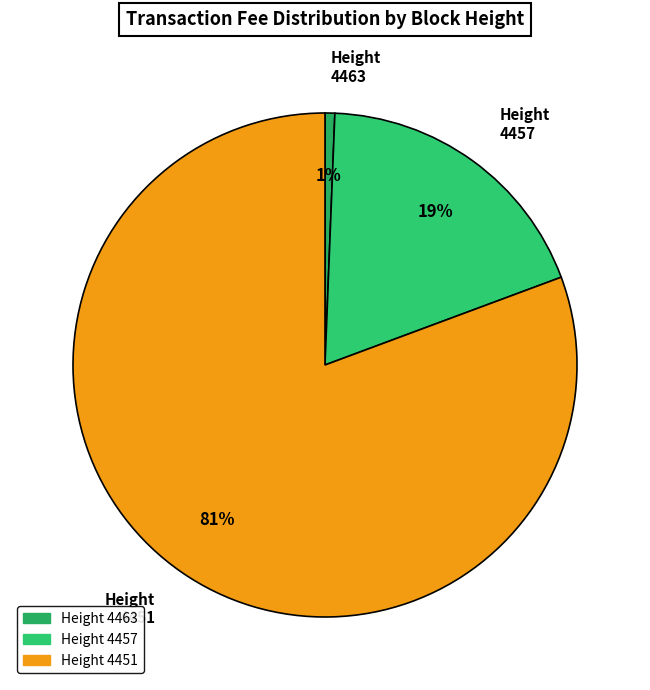

To the nearest percent, what percentage of the pie is Height 4463?

1%